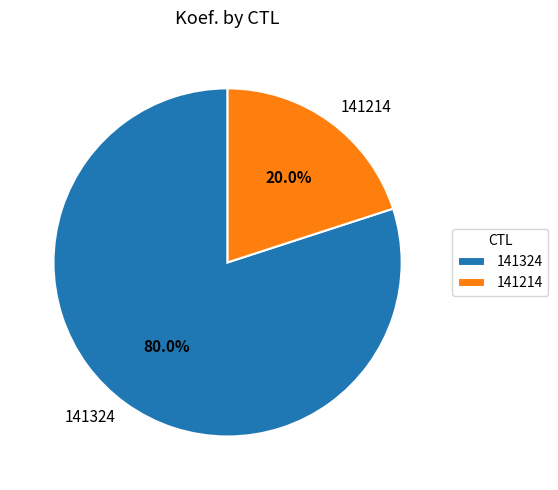

Rank the categories by value from highest to lowest.

141324, 141214